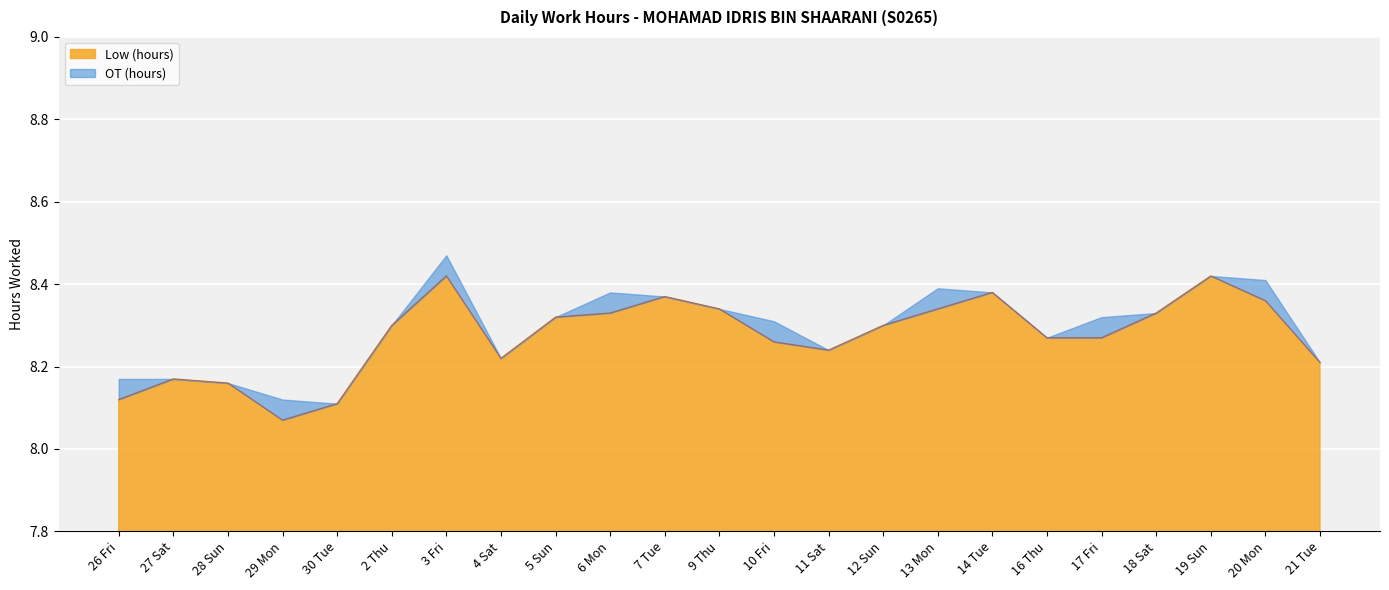

What is the difference between the values at 18 Sat and 21 Tue?

0.1